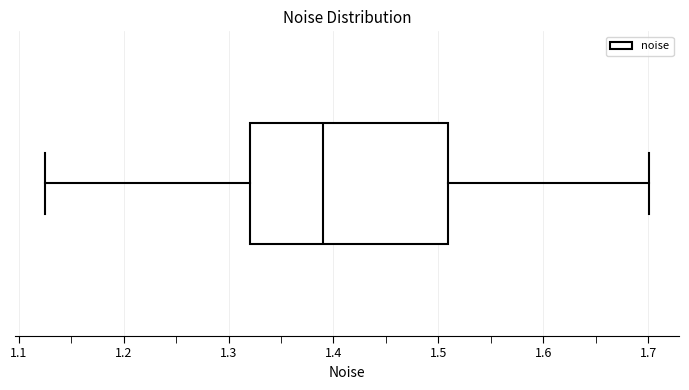

Transcribe this box plot: give where the median line is, the range the box spans, and where the two whiskers end, as read against the x-axis. The values are not printed on the chart, so give them approximately, as read against the axis.

median 1.39, box 1.32 to 1.51, whiskers 1.12 to 1.70